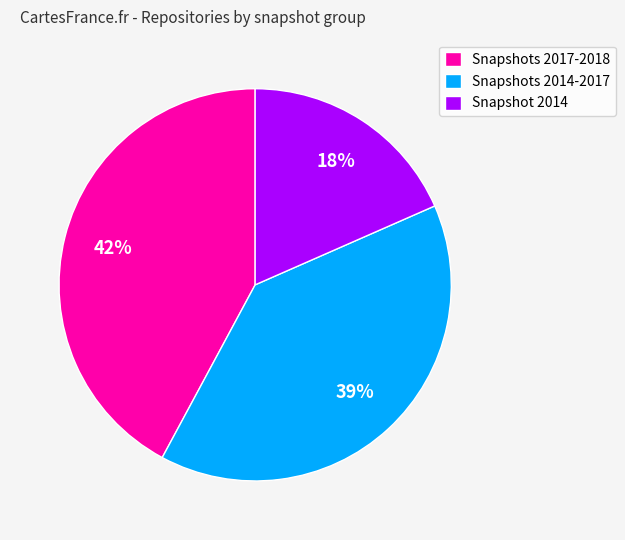

To the nearest percent, what is the average slice percentage?

33%